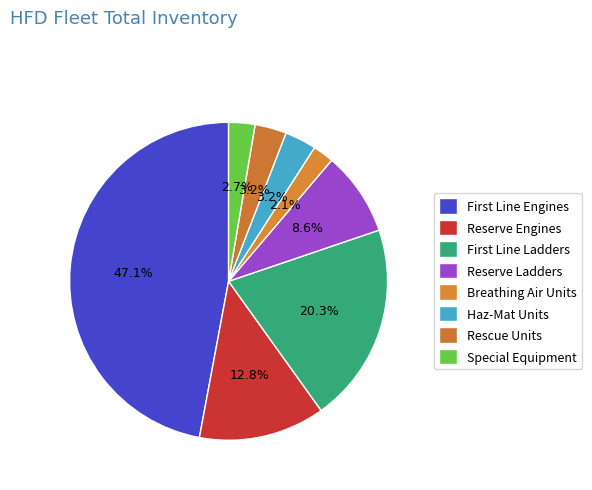

How many segments does this pie chart have?

8